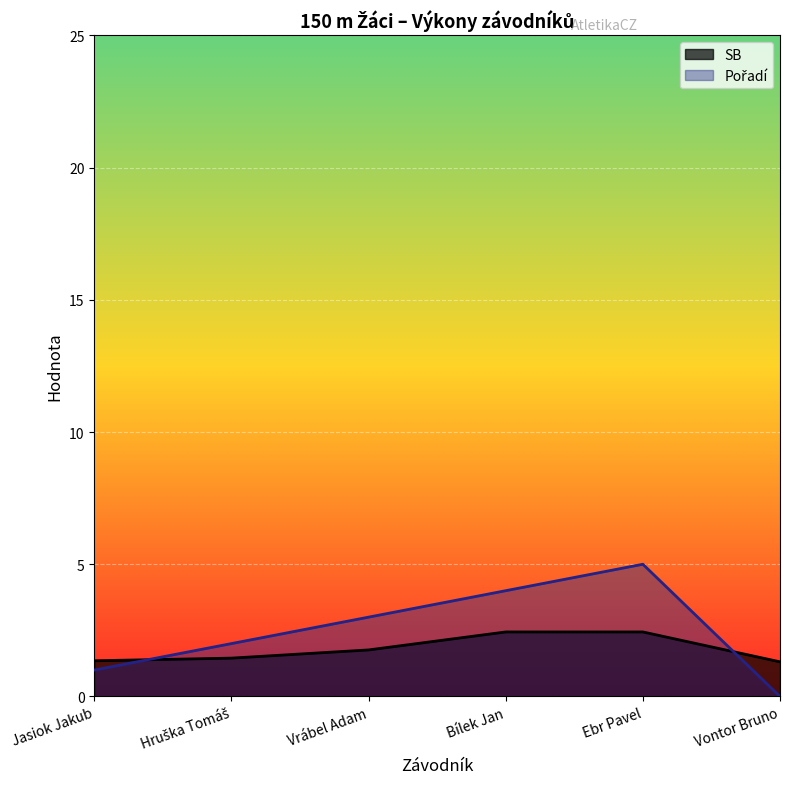

List the series in order of their peak value, lowest first.

SB, Pořadí